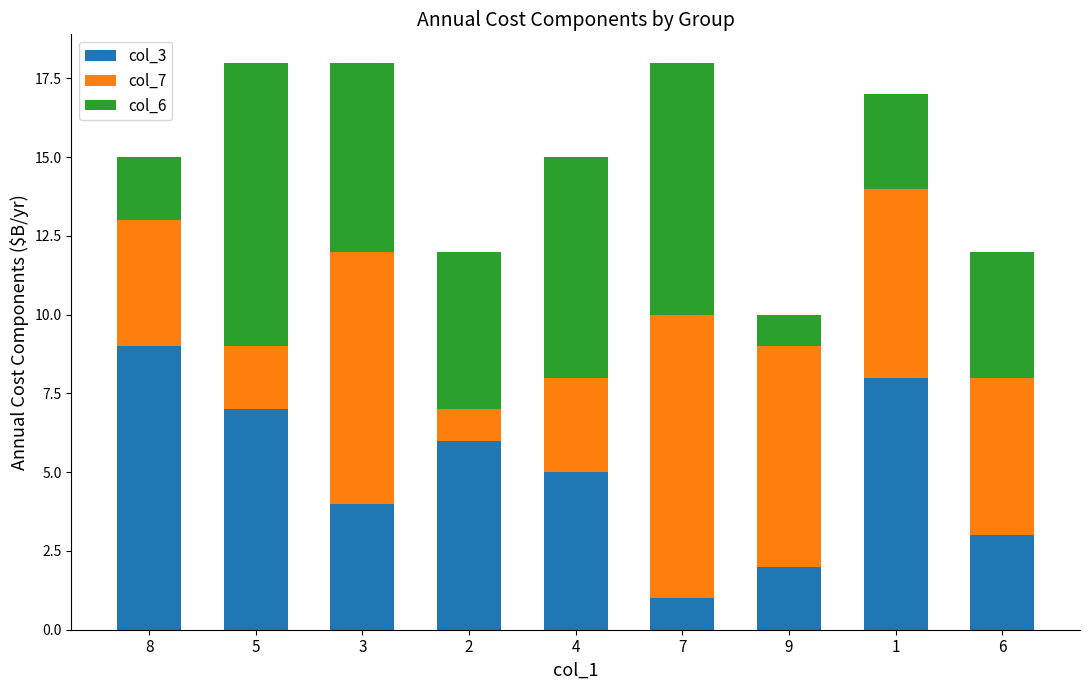

The value of col_3 at 5 is 7. True or false?

True